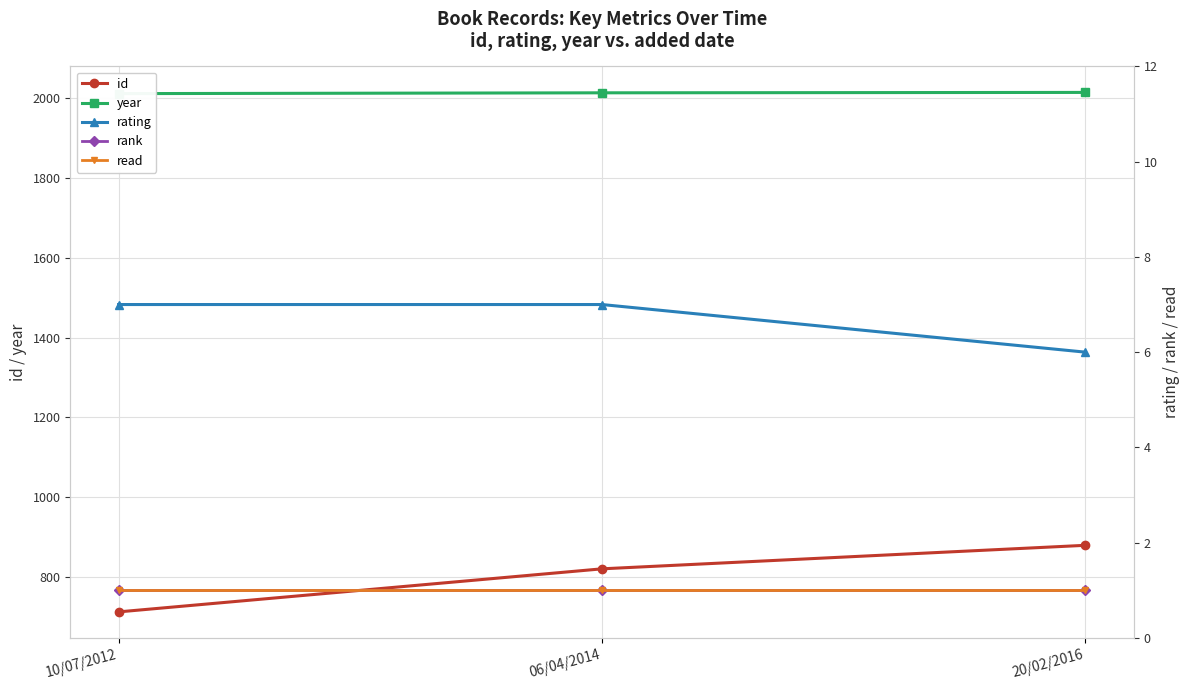

How many data points does each series have?

3